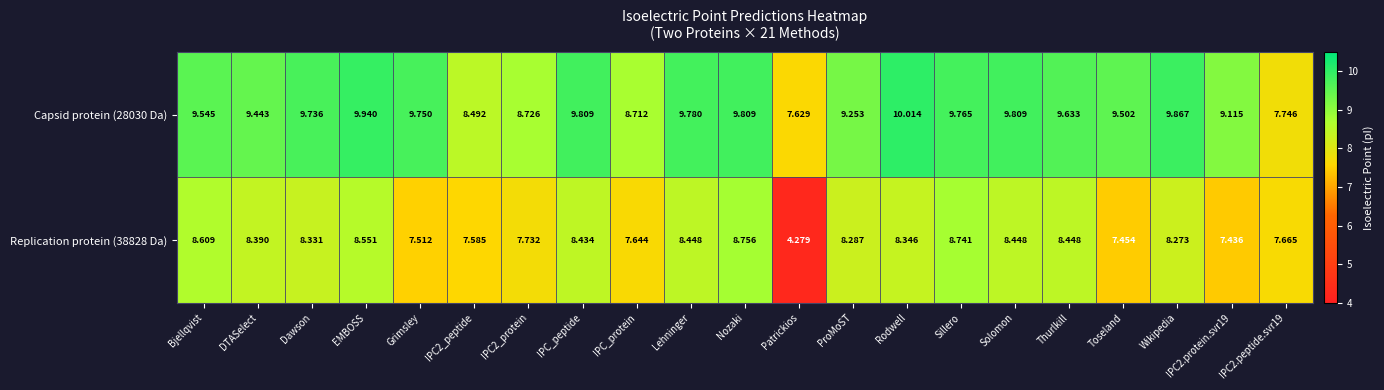

Is the value of Capsid protein (28030 Da) at Lehninger greater than the value of Replication protein (38828 Da) at Thurlkill?

Yes